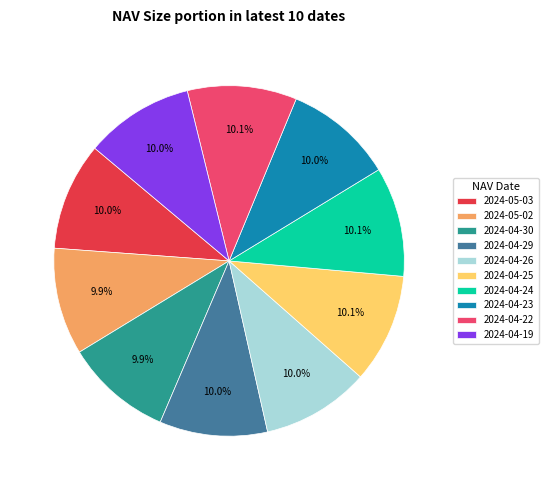

The 2024-04-25 slice represents 10% of the pie. True or false?

True